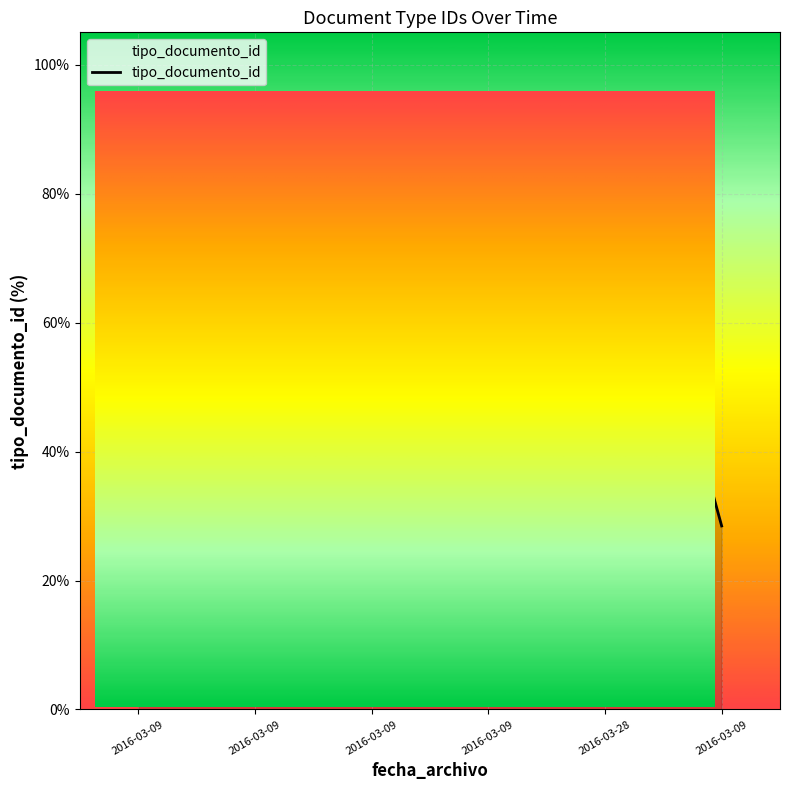

What is the greatest value displayed?

94.6